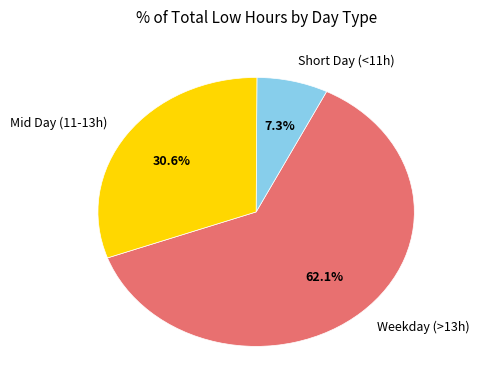

Does Mid Day (11-13h) represent more than half of the total?

No